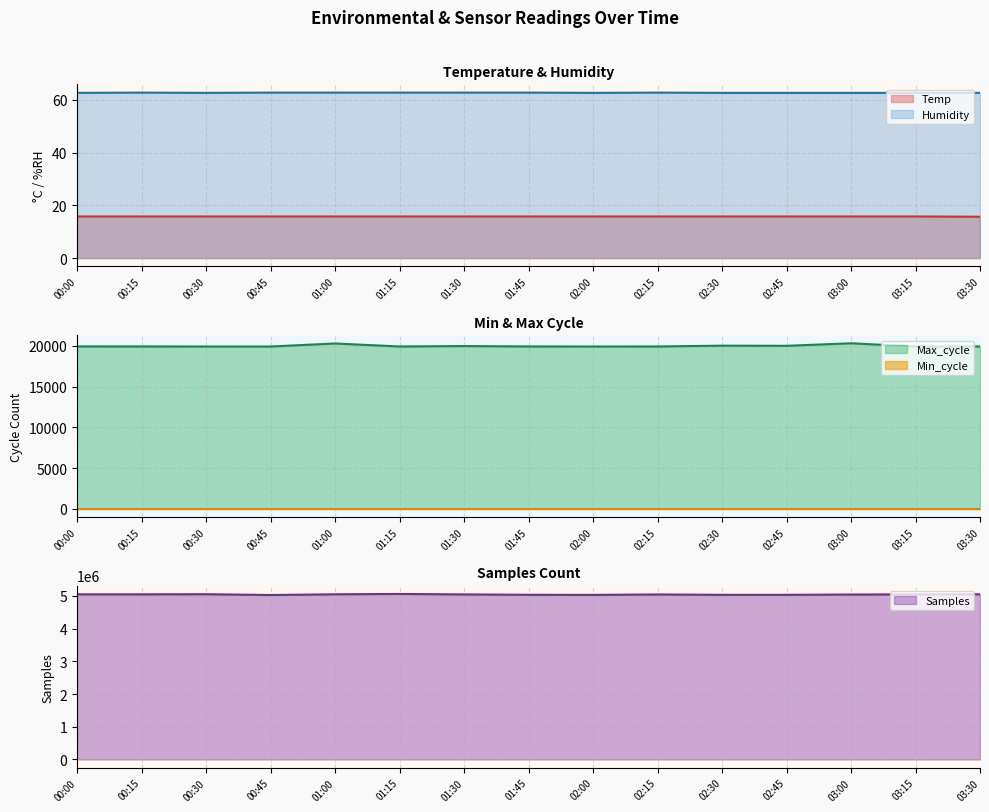

Which category has the lowest value in the Samples series?

00:45